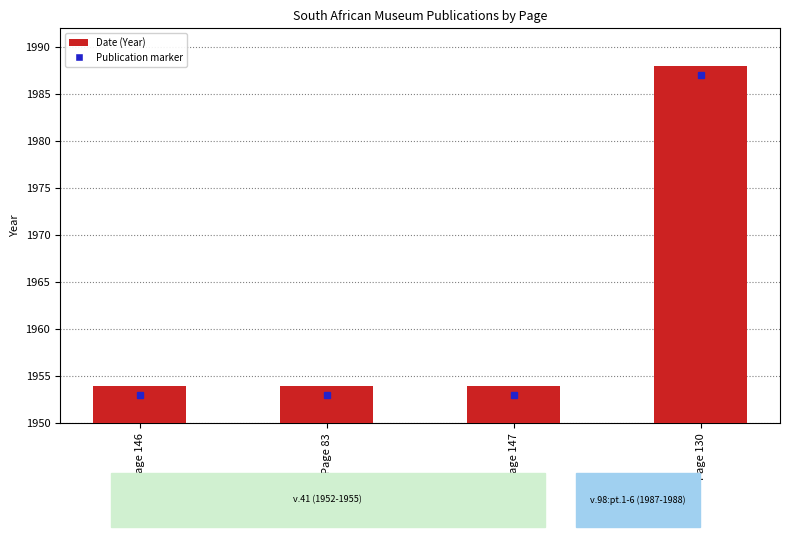

True or false: the data shows 6 at Page 83.

False